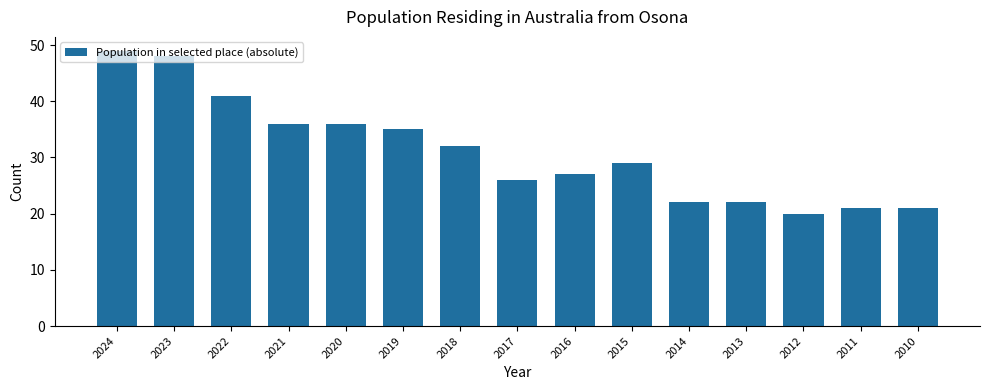

What is the value of the 9th bar from the left?

27